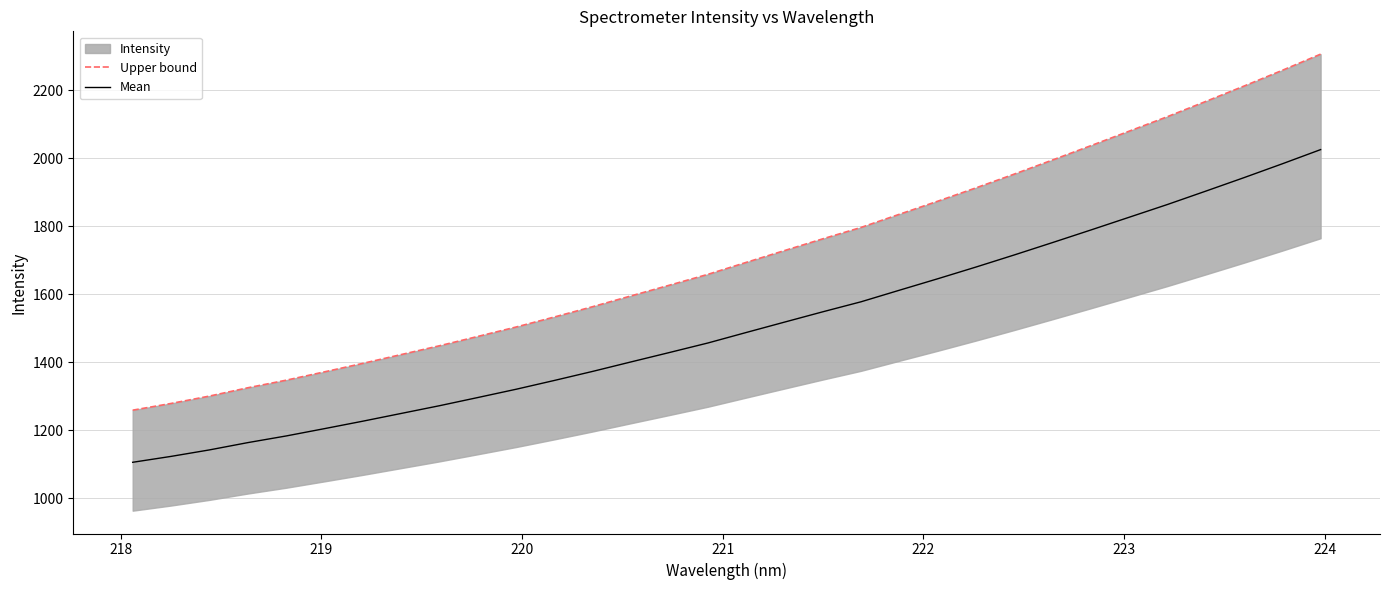

What is the difference between the second highest and minimum values in the Upper bound series?

999.6